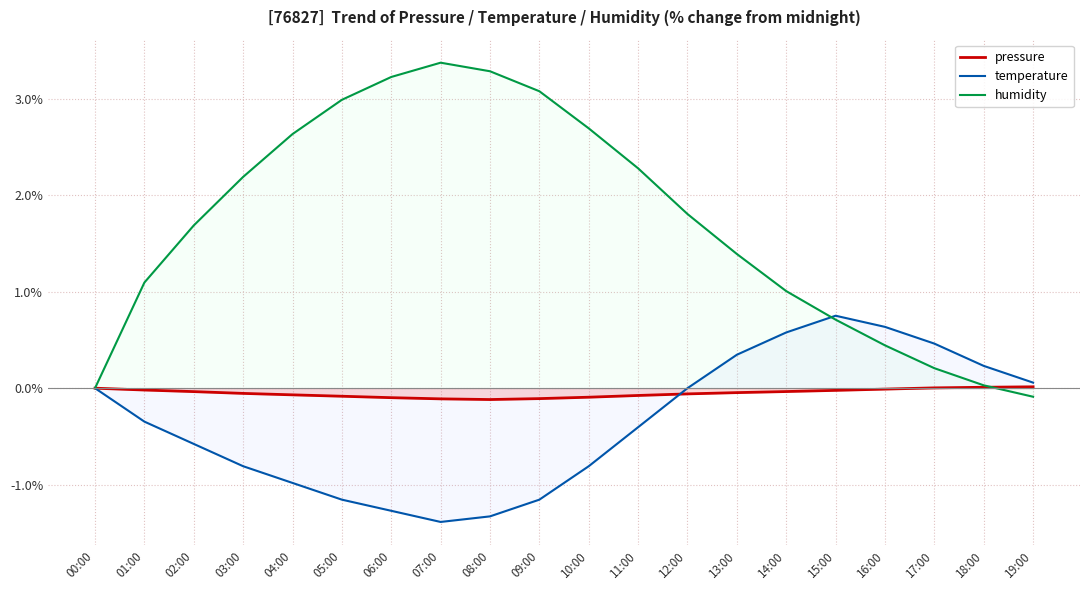

List the series in order of their peak value, lowest first.

pressure, temperature, humidity